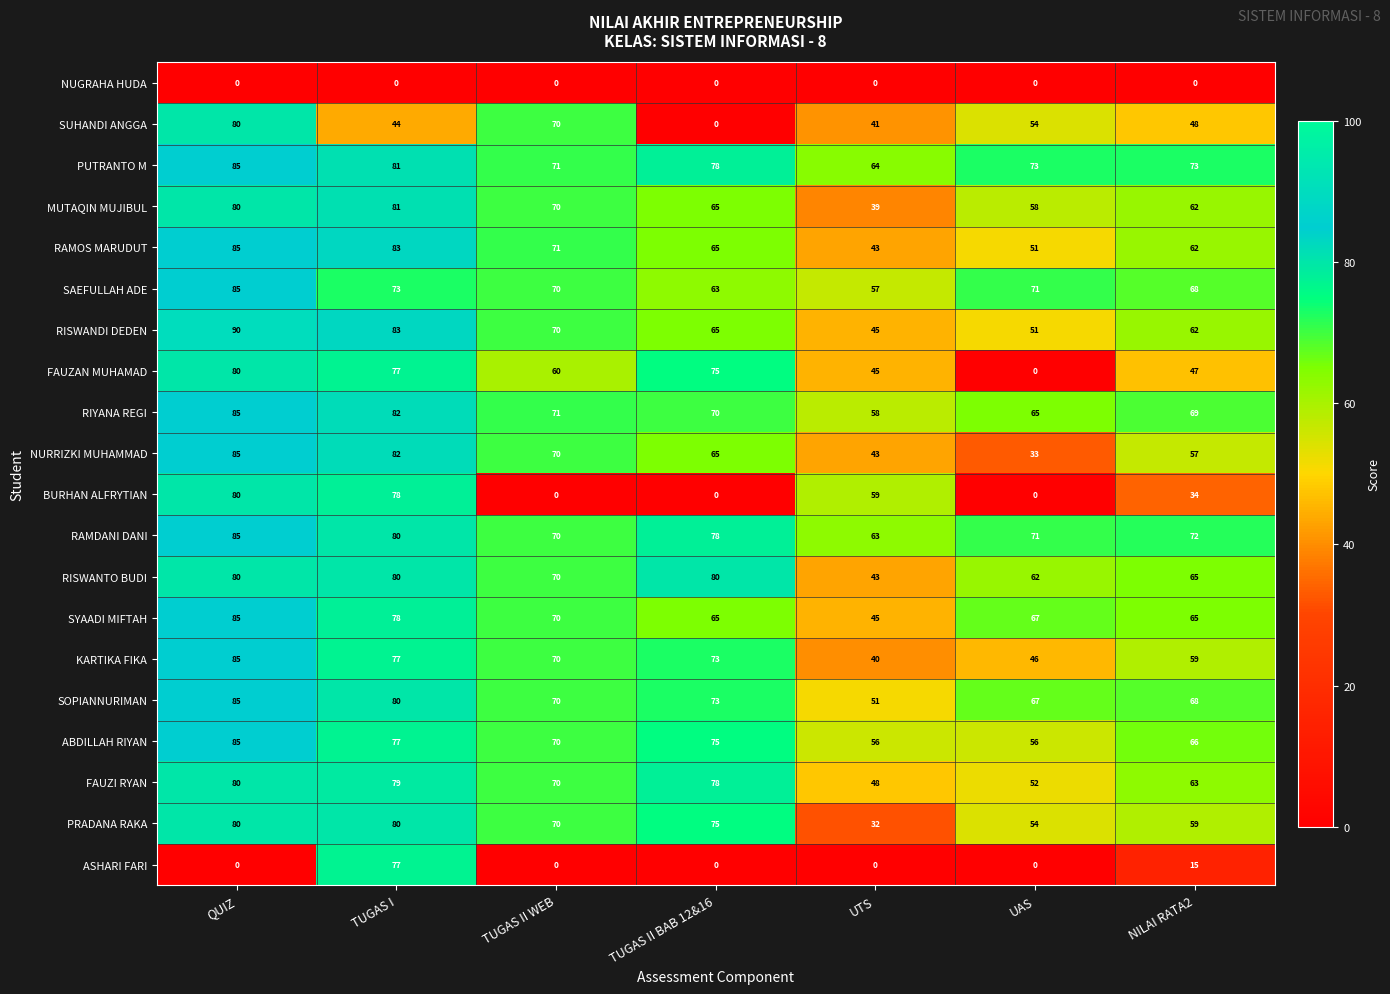

At which category is the sum across all series the highest?

QUIZ